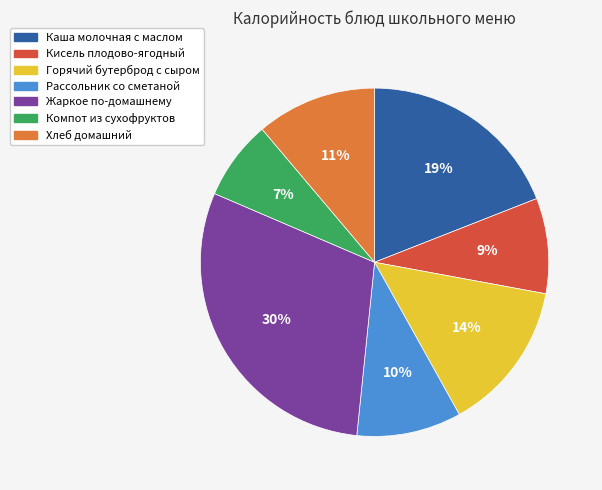

To the nearest percent, what is the combined percentage of Горячий бутерброд с сыром and Рассольник со сметаной?

24%